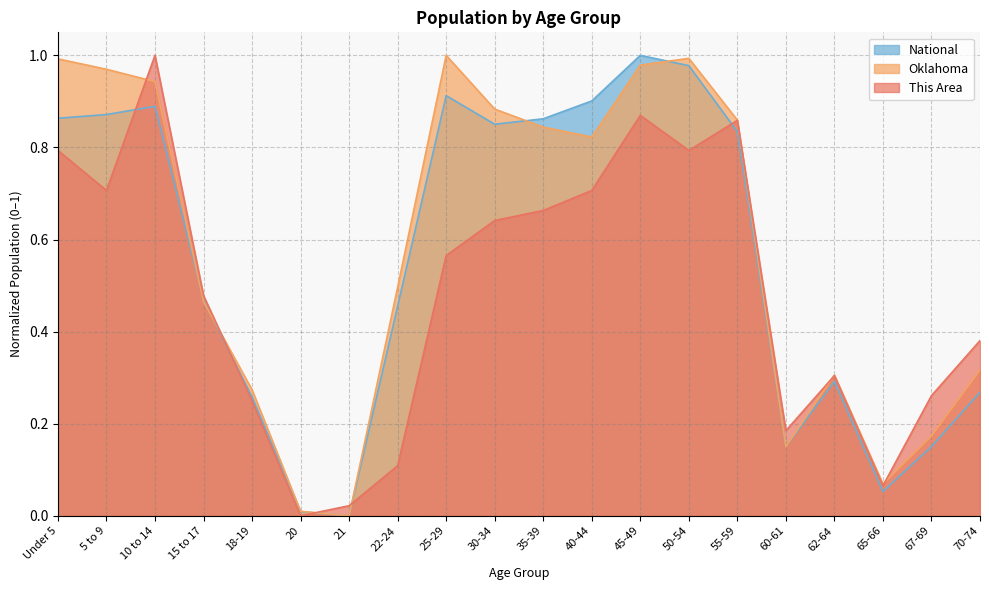

What is the maximum value shown in the chart?

1.0